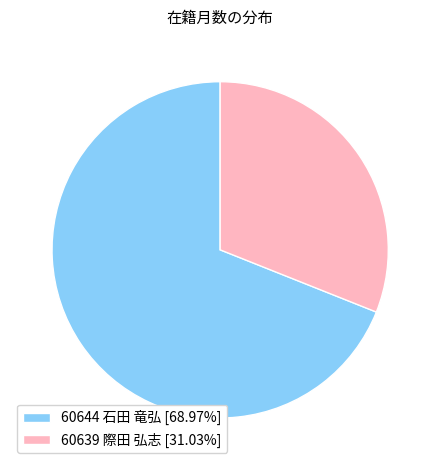

Which category accounts for the majority?

60644 石田 竜弘